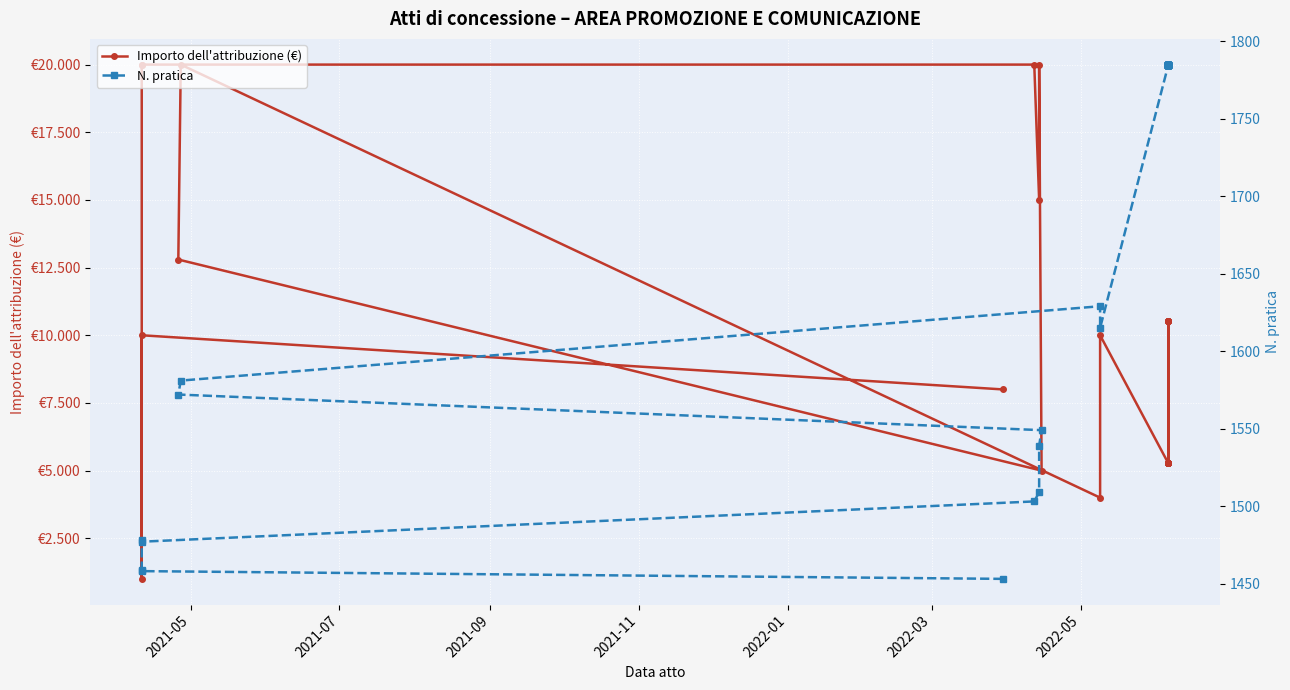

What is the lowest value of the N. pratica series?

1453.0